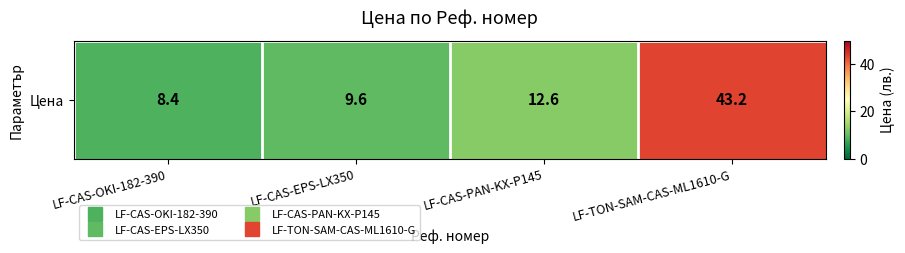

Reading right to left, extract all data points from this chart.

LF-TON-SAM-CAS-ML1610-G=43.2	LF-CAS-PAN-KX-P145=12.6	LF-CAS-EPS-LX350=9.6	LF-CAS-OKI-182-390=8.4